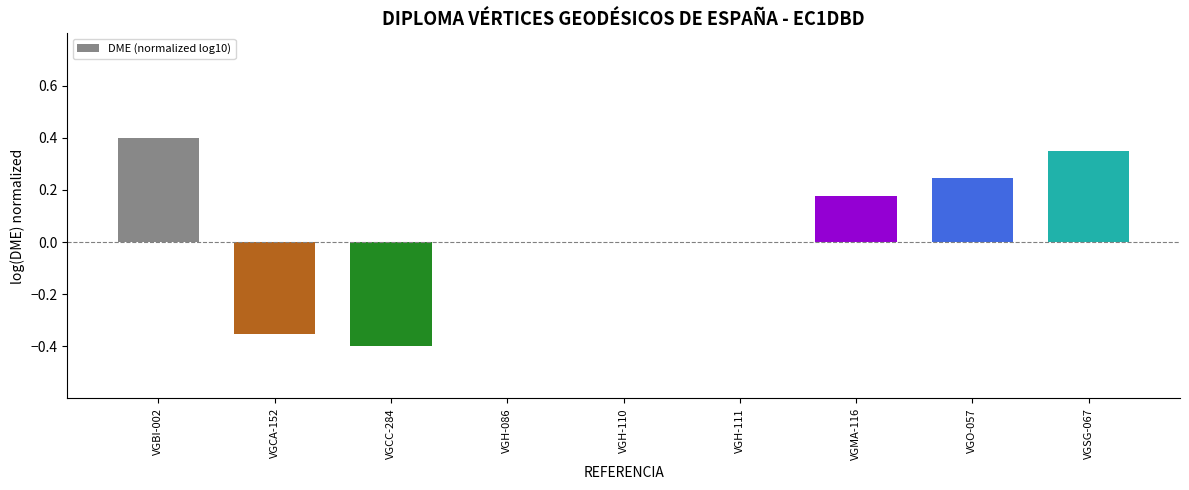

Which label corresponds to the largest value in the chart?

VGBI-002